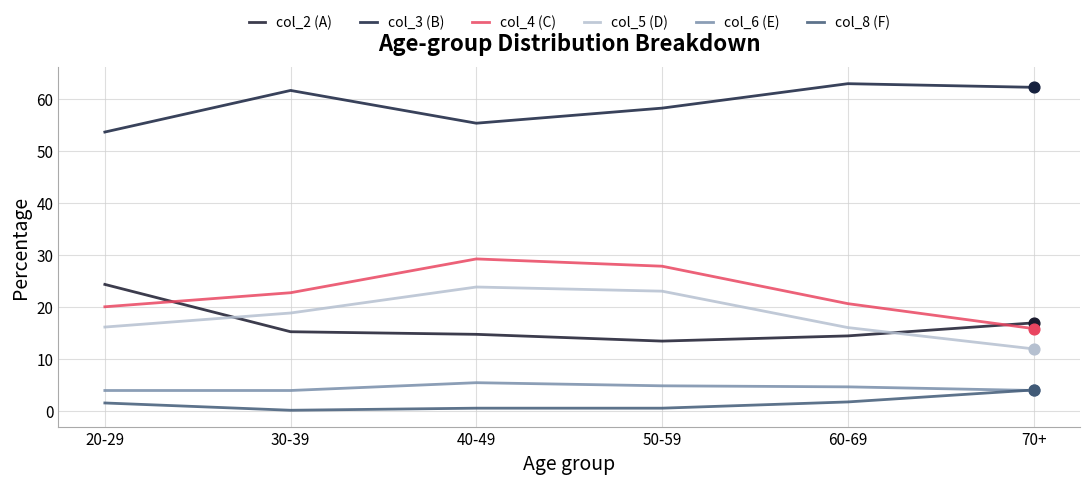

Which series has the largest total across all categories?

col_3 (B)